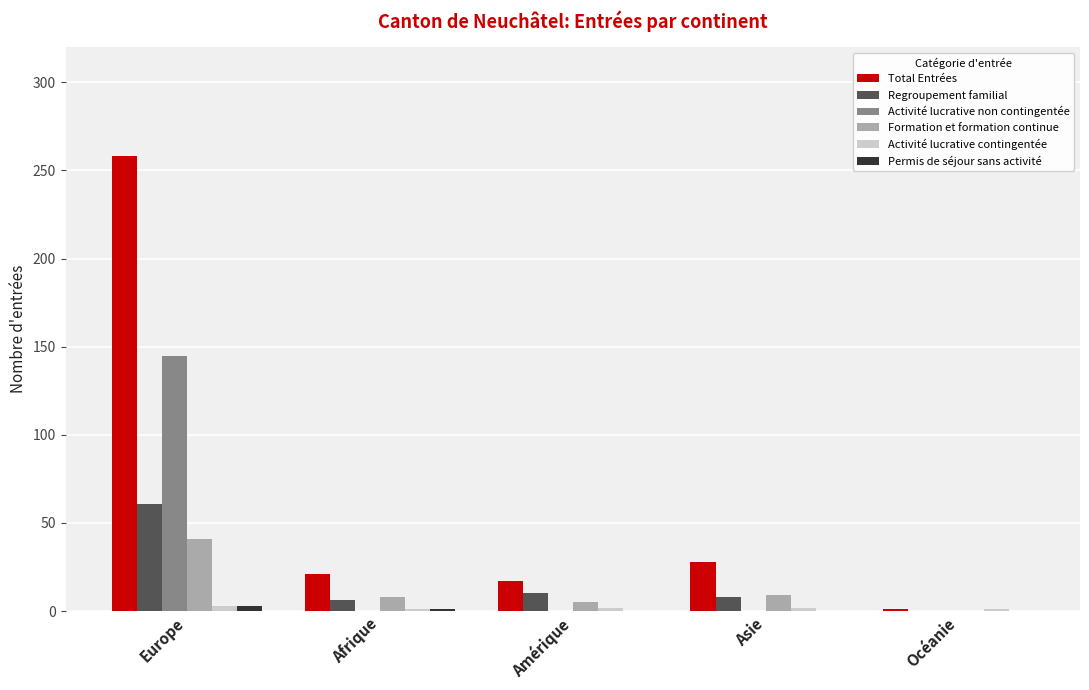

The Regroupement familial series shows 61 at Europe. True or false?

True